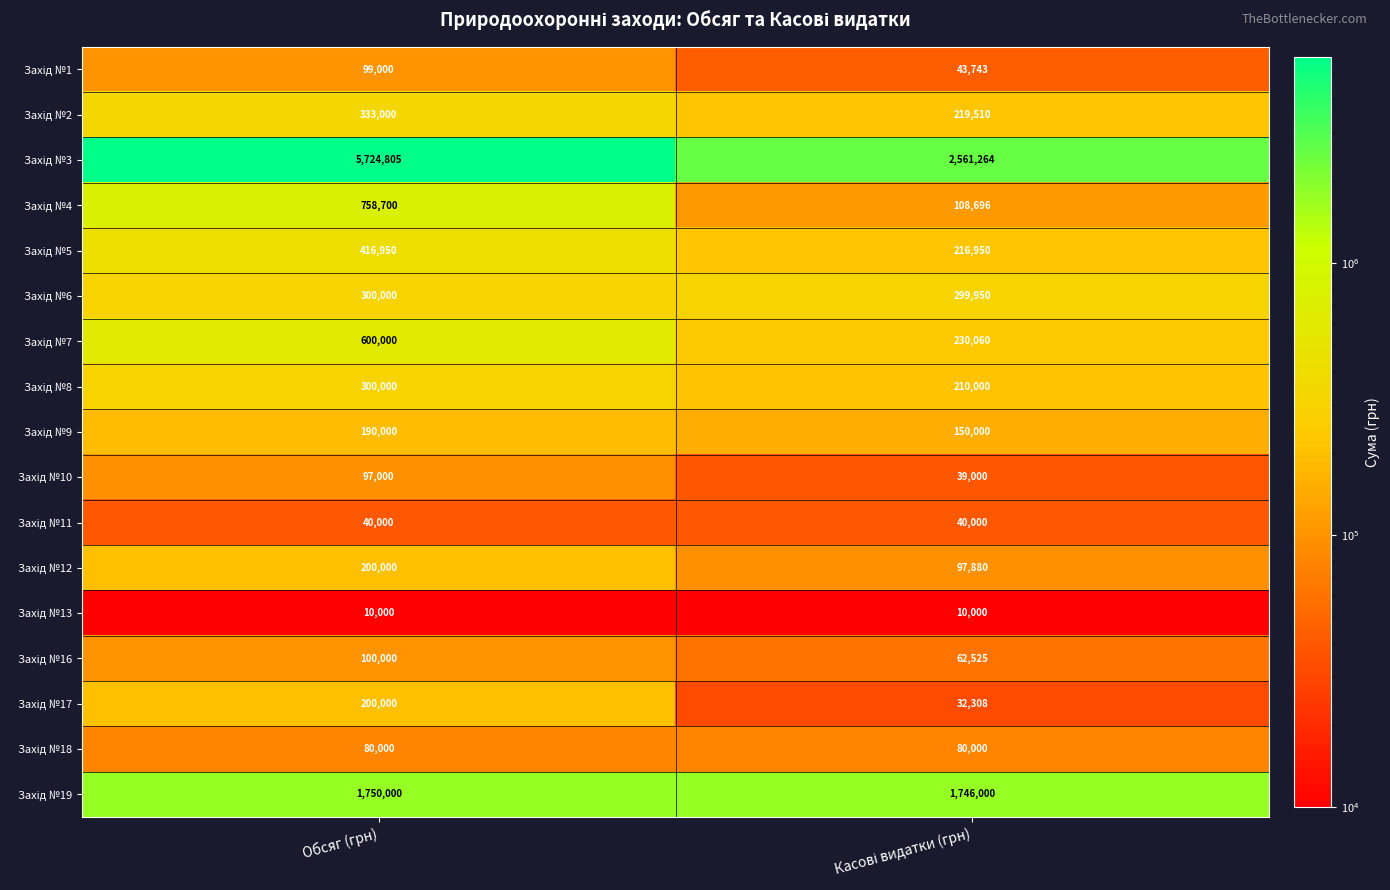

What is the spread (max minus min) of values at Обсяг (грн)?

5714805